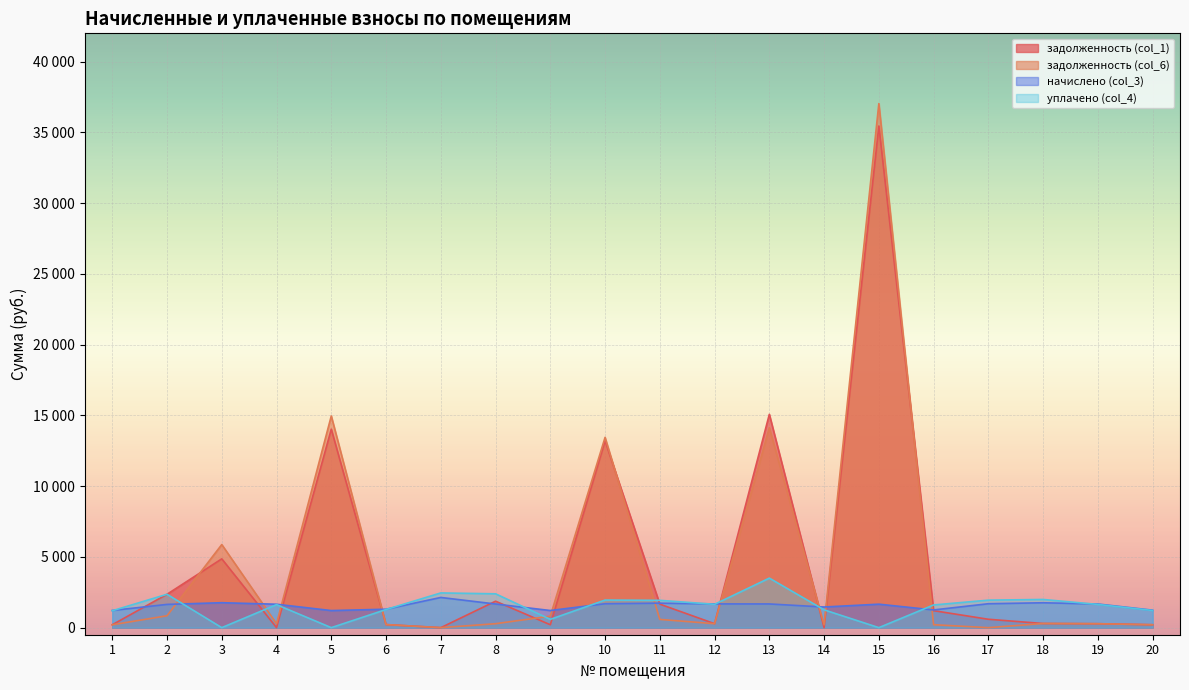

What is the highest value of the задолженность (col_1) series?

35450.3